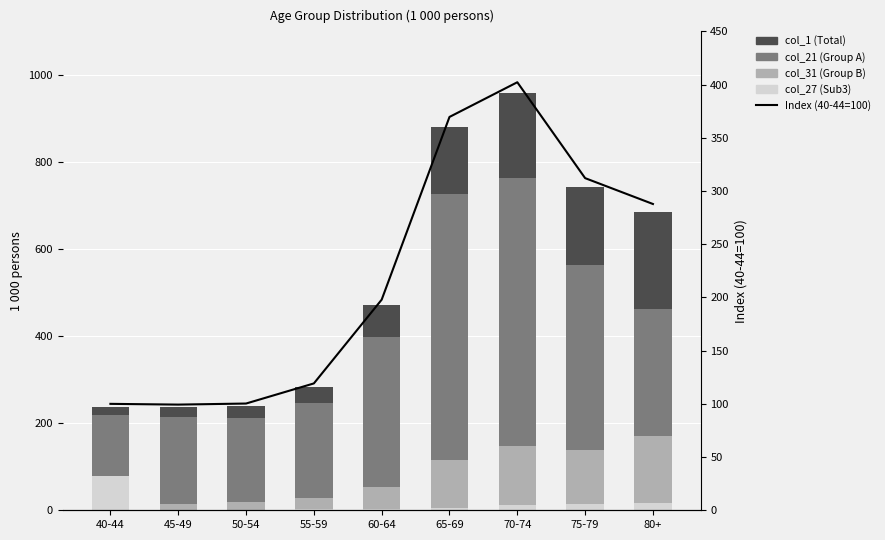

What is the maximum value shown in the chart?

957.4